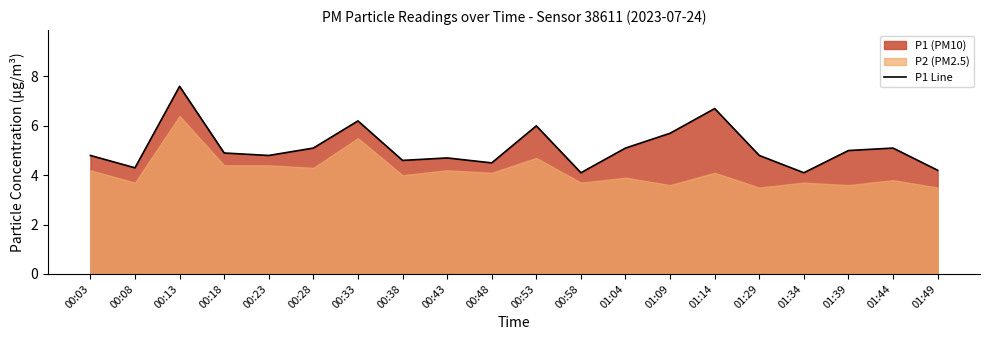

Where is the first local minimum?

00:08